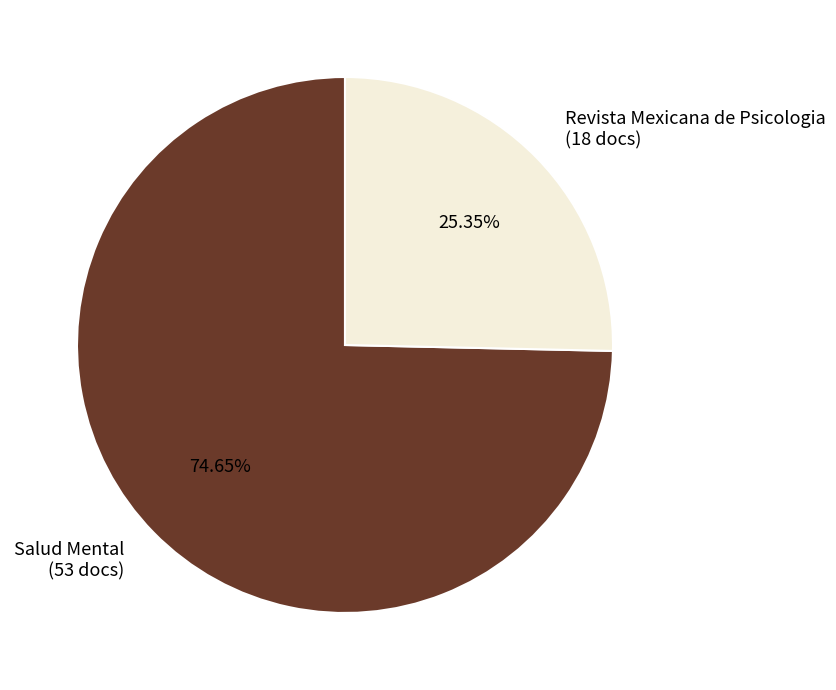

Is there any slice that represents more than half of the pie?

Yes